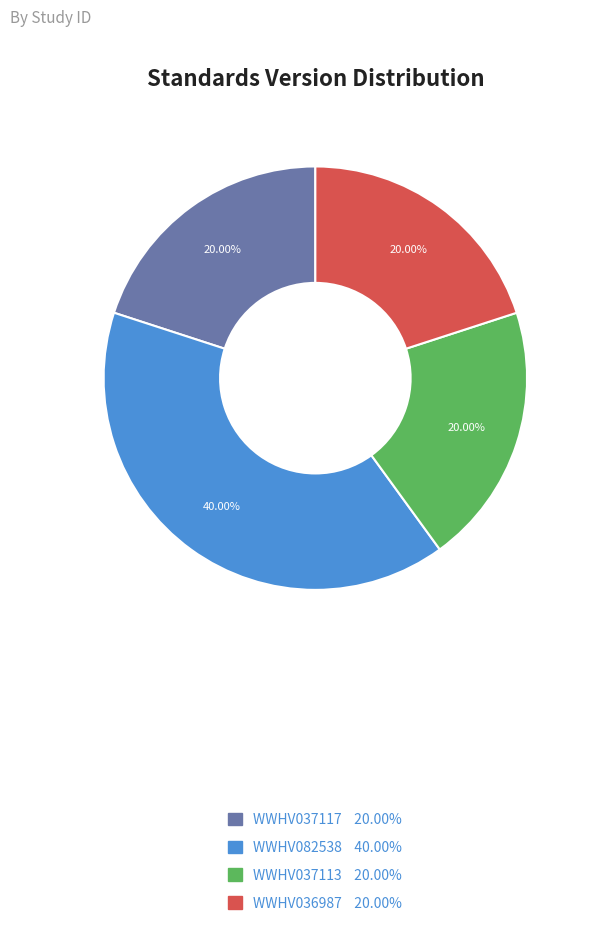

Is WWHV036987 the majority of the pie?

No